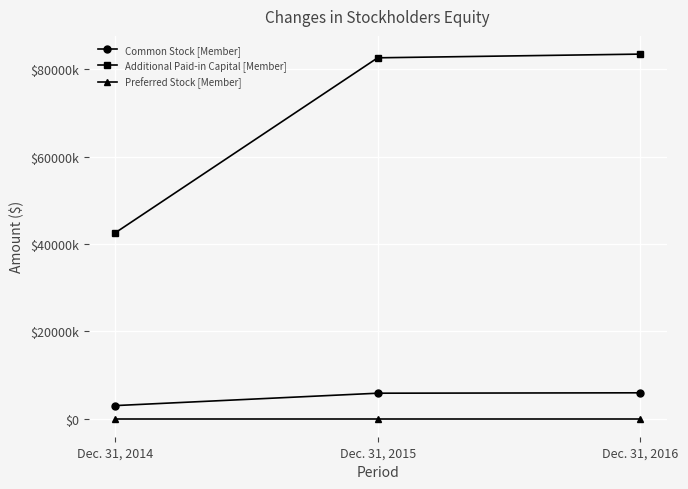

The Additional Paid-in Capital [Member] series shows 42508429 at Dec. 31, 2014. True or false?

True